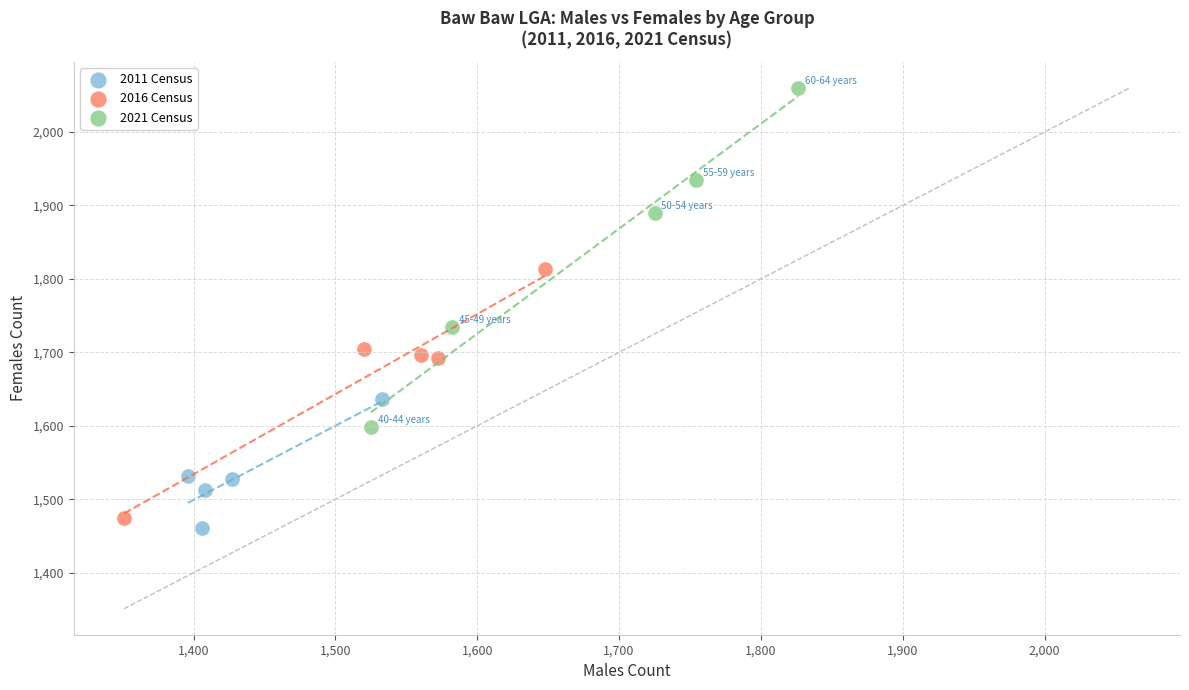

Which series contains the lowest Y value?

2011 Census